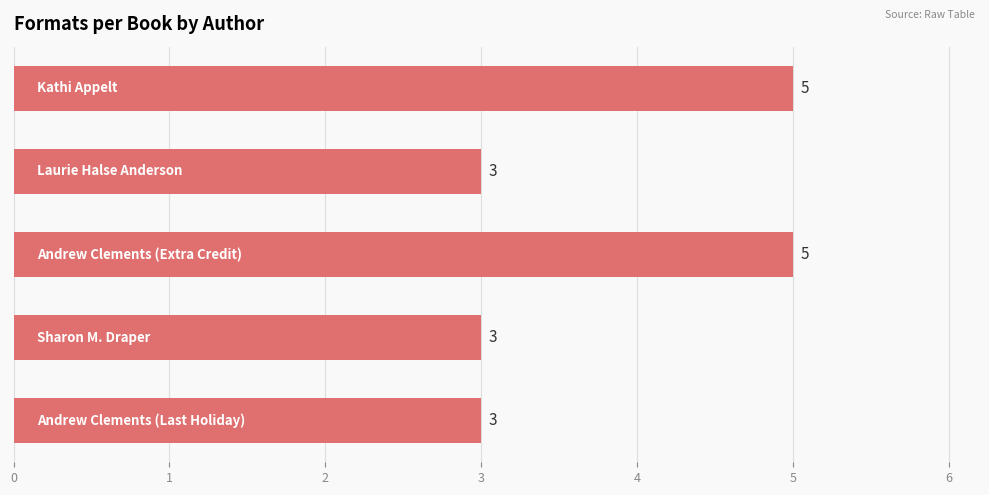

Count the number of categories in the chart.

5